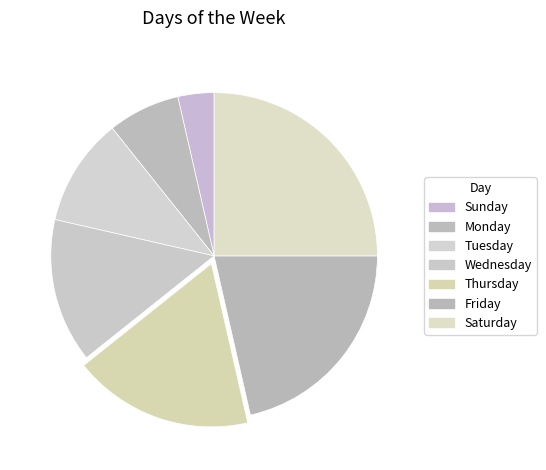

Rank the categories by value from lowest to highest.

Sunday, Monday, Tuesday, Wednesday, Thursday, Friday, Saturday